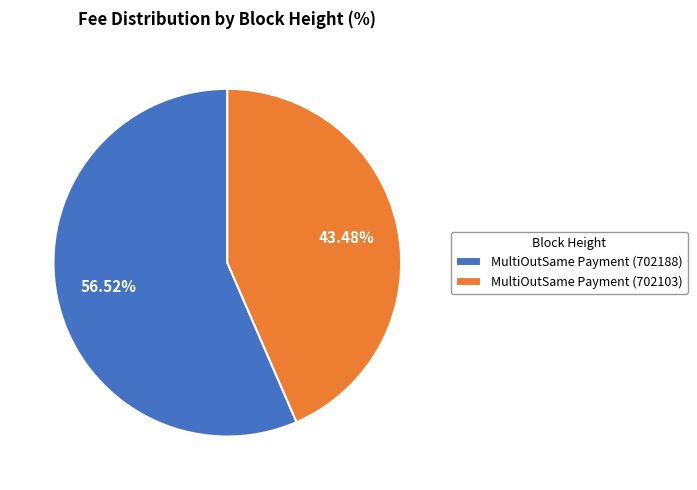

The MultiOutSame Payment (702188) slice represents 57% of the pie. True or false?

True